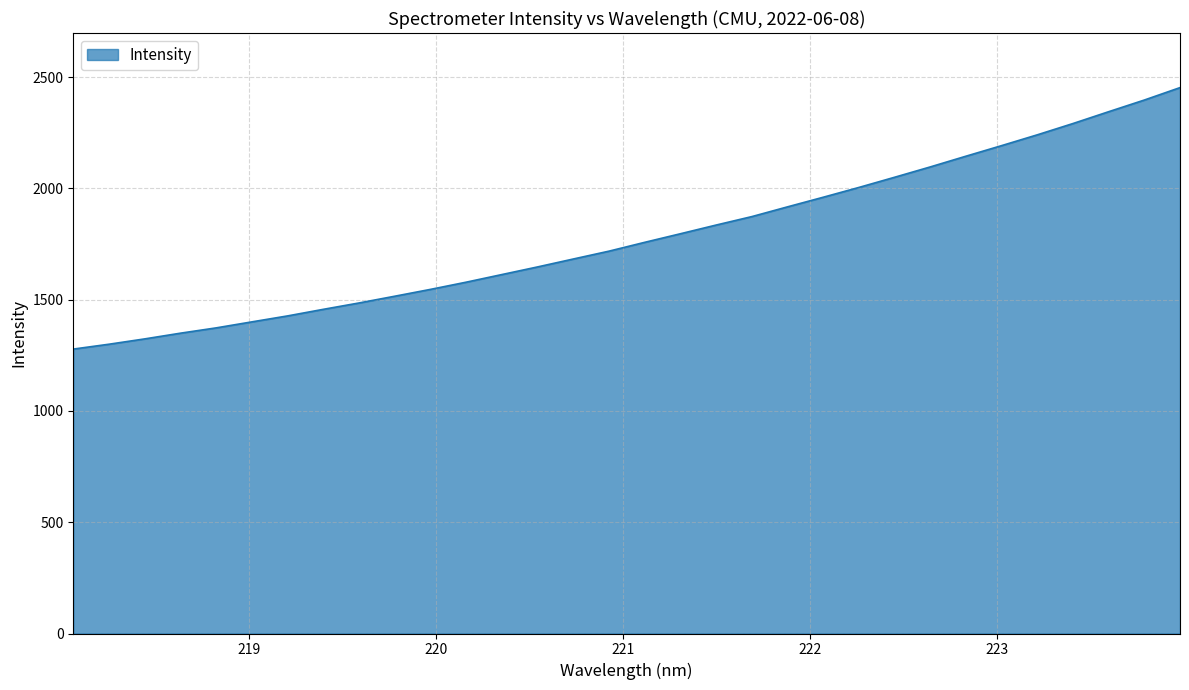

What is the difference between the maximum and minimum values?

1174.8